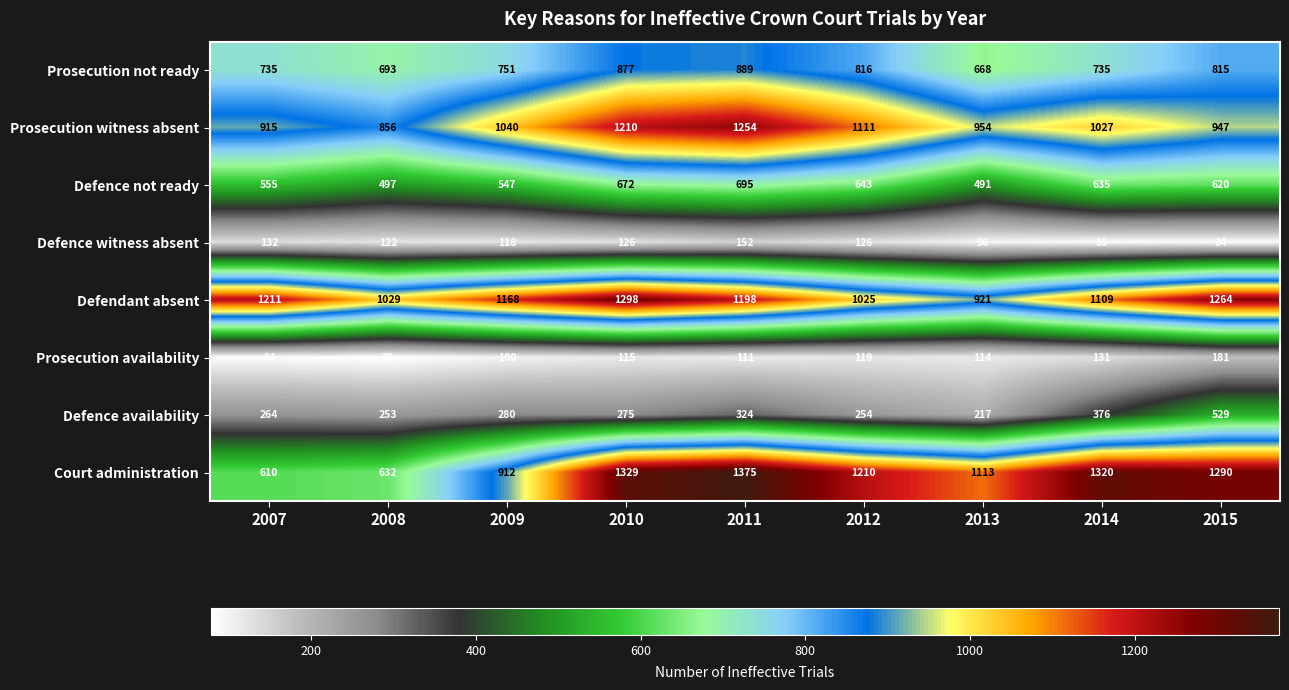

True or false: Defence availability has a value of 92 at 2011.

False